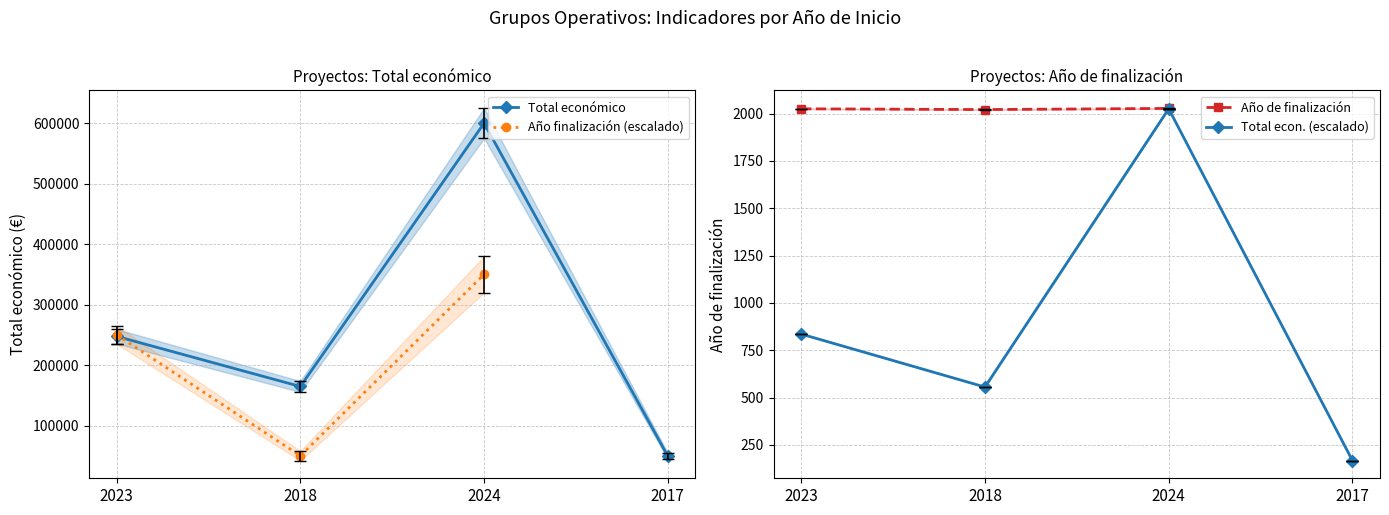

How many interior local valleys (lower than both neighbors) does the data have?

1